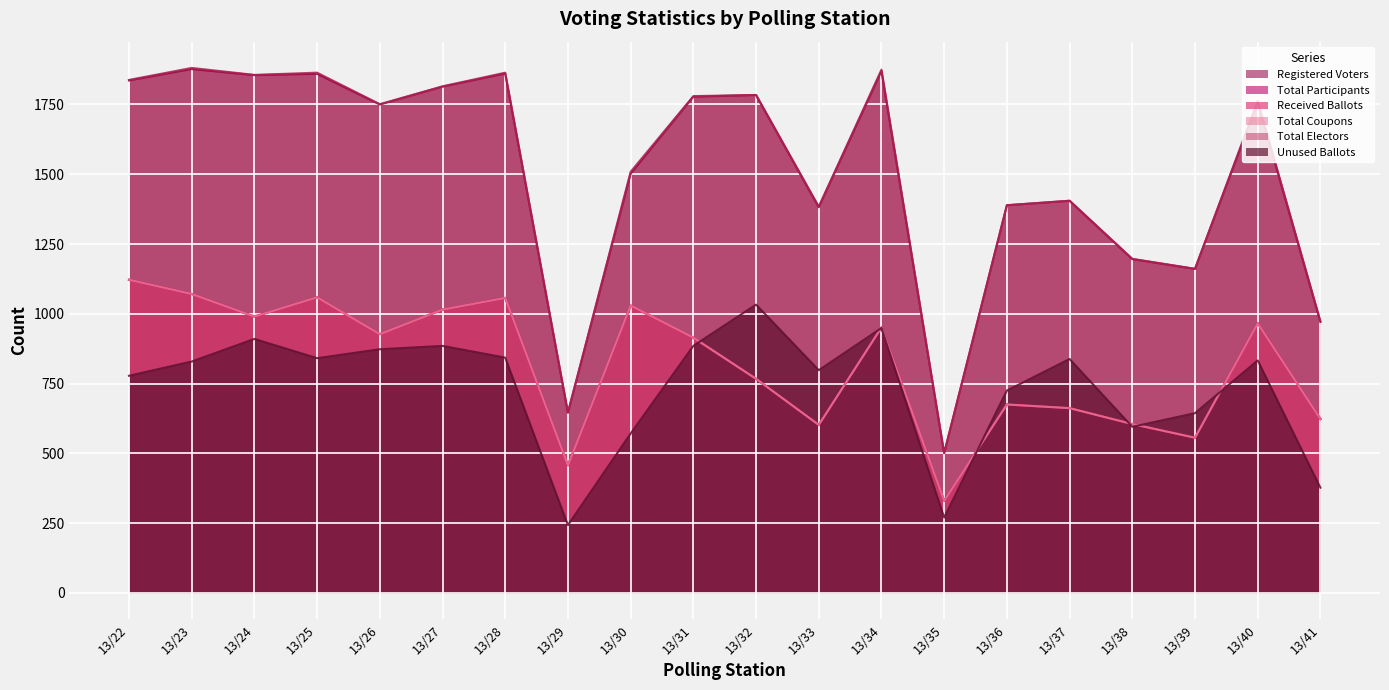

What is the maximum value for Total Coupons?

1122